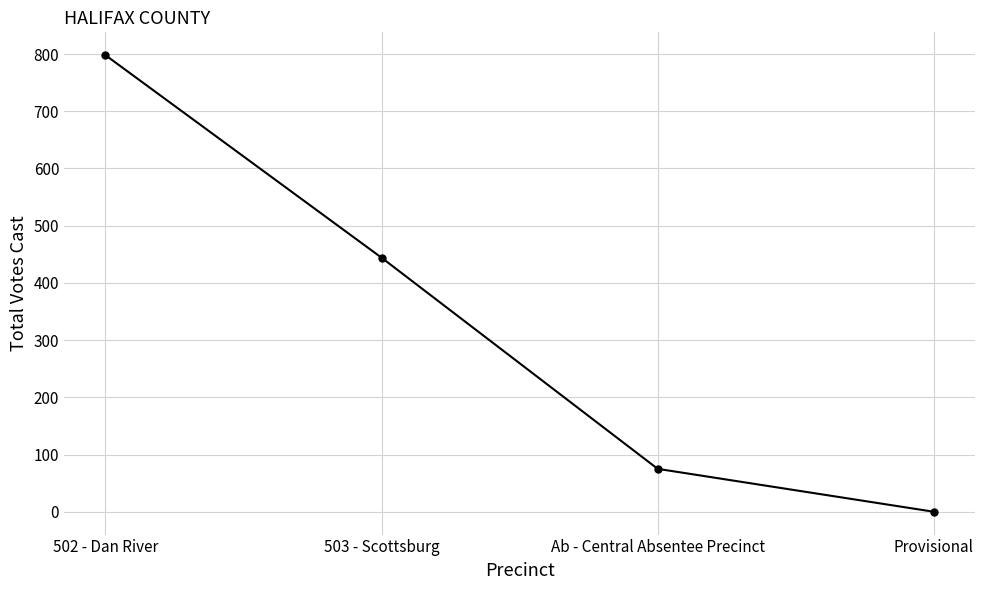

Is this an area chart (filled region under the line)?

No